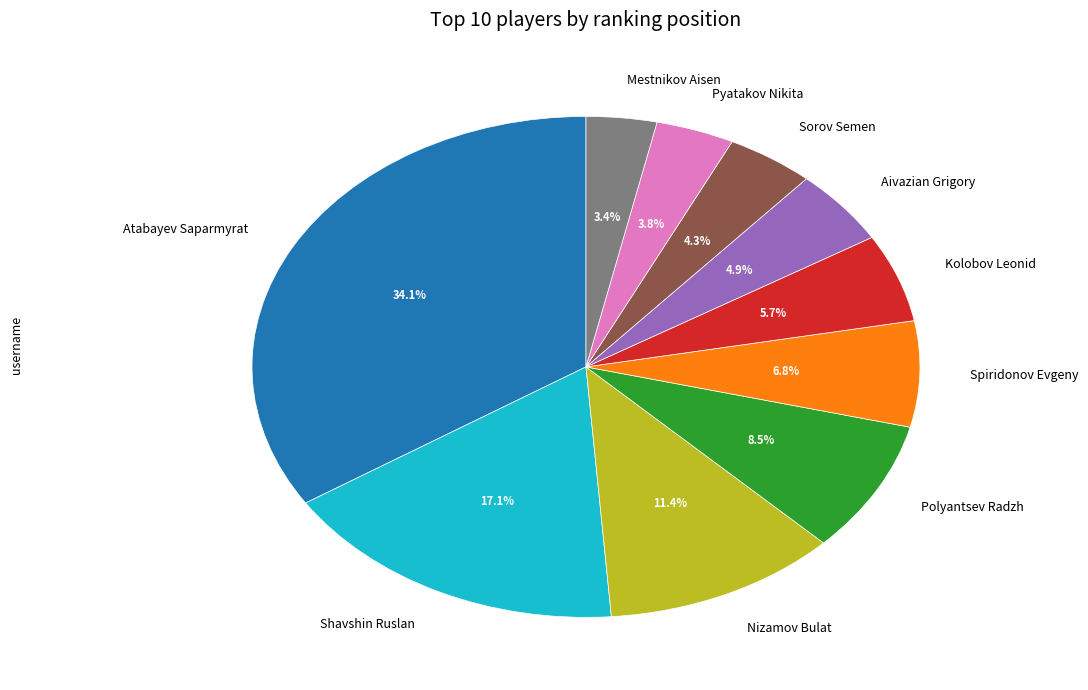

To the nearest percent, what is the average slice percentage?

10%